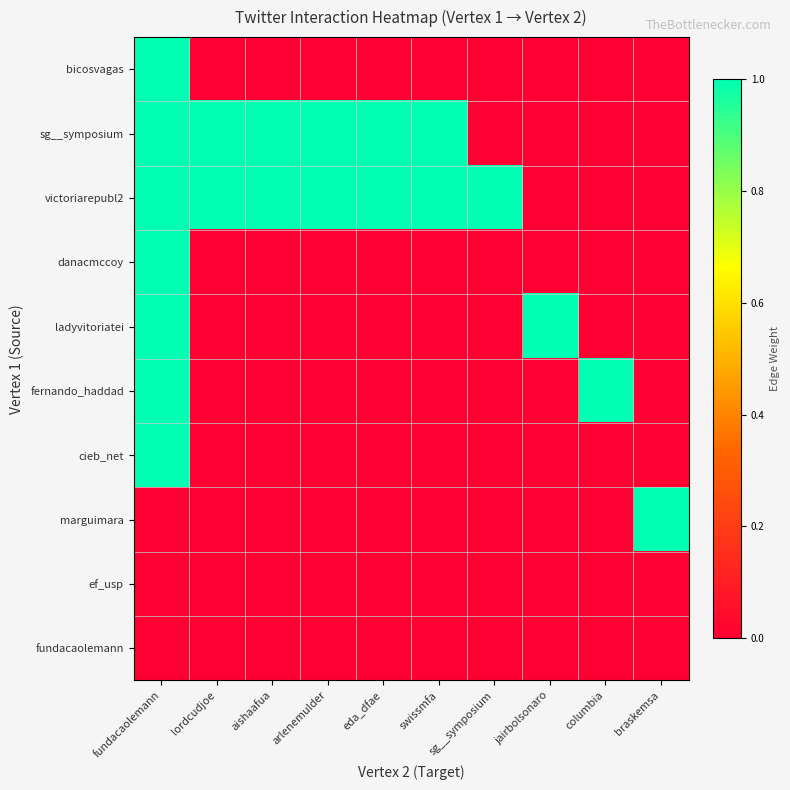

Between jairbolsonaro and columbia, which is larger?

jairbolsonaro